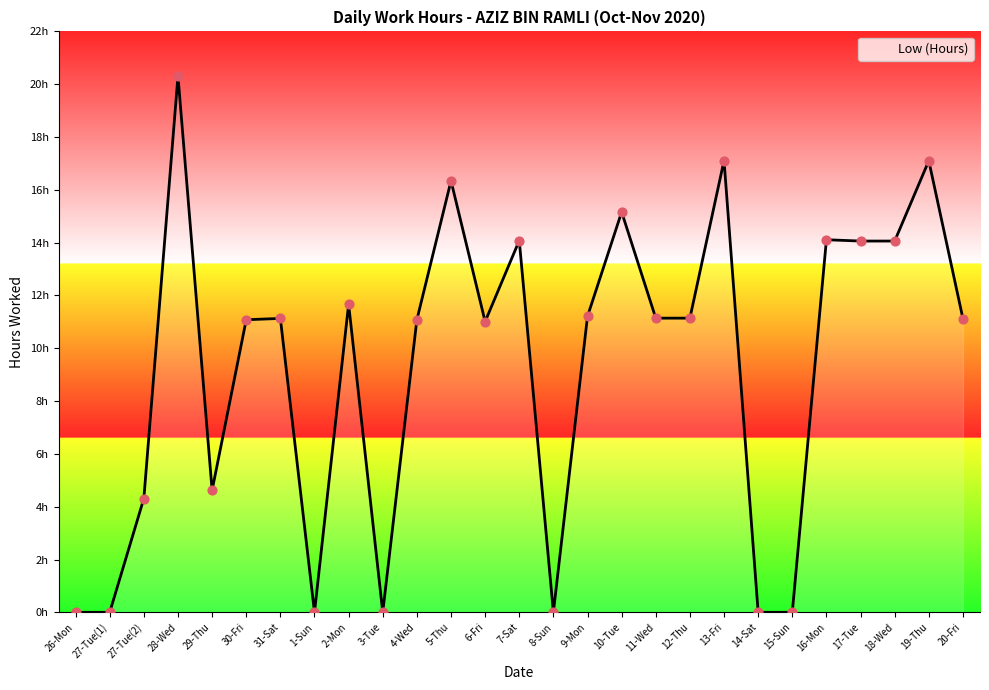

Between 26-Mon and 31-Sat, which is larger?

31-Sat